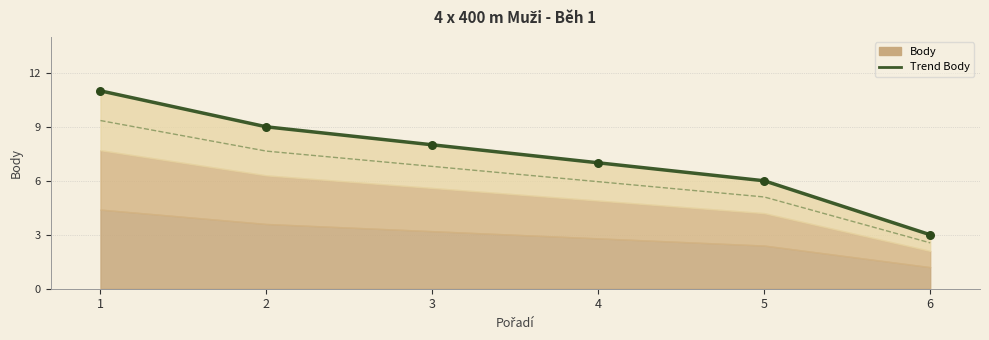

What is the change in value from 3 to 4?

-1